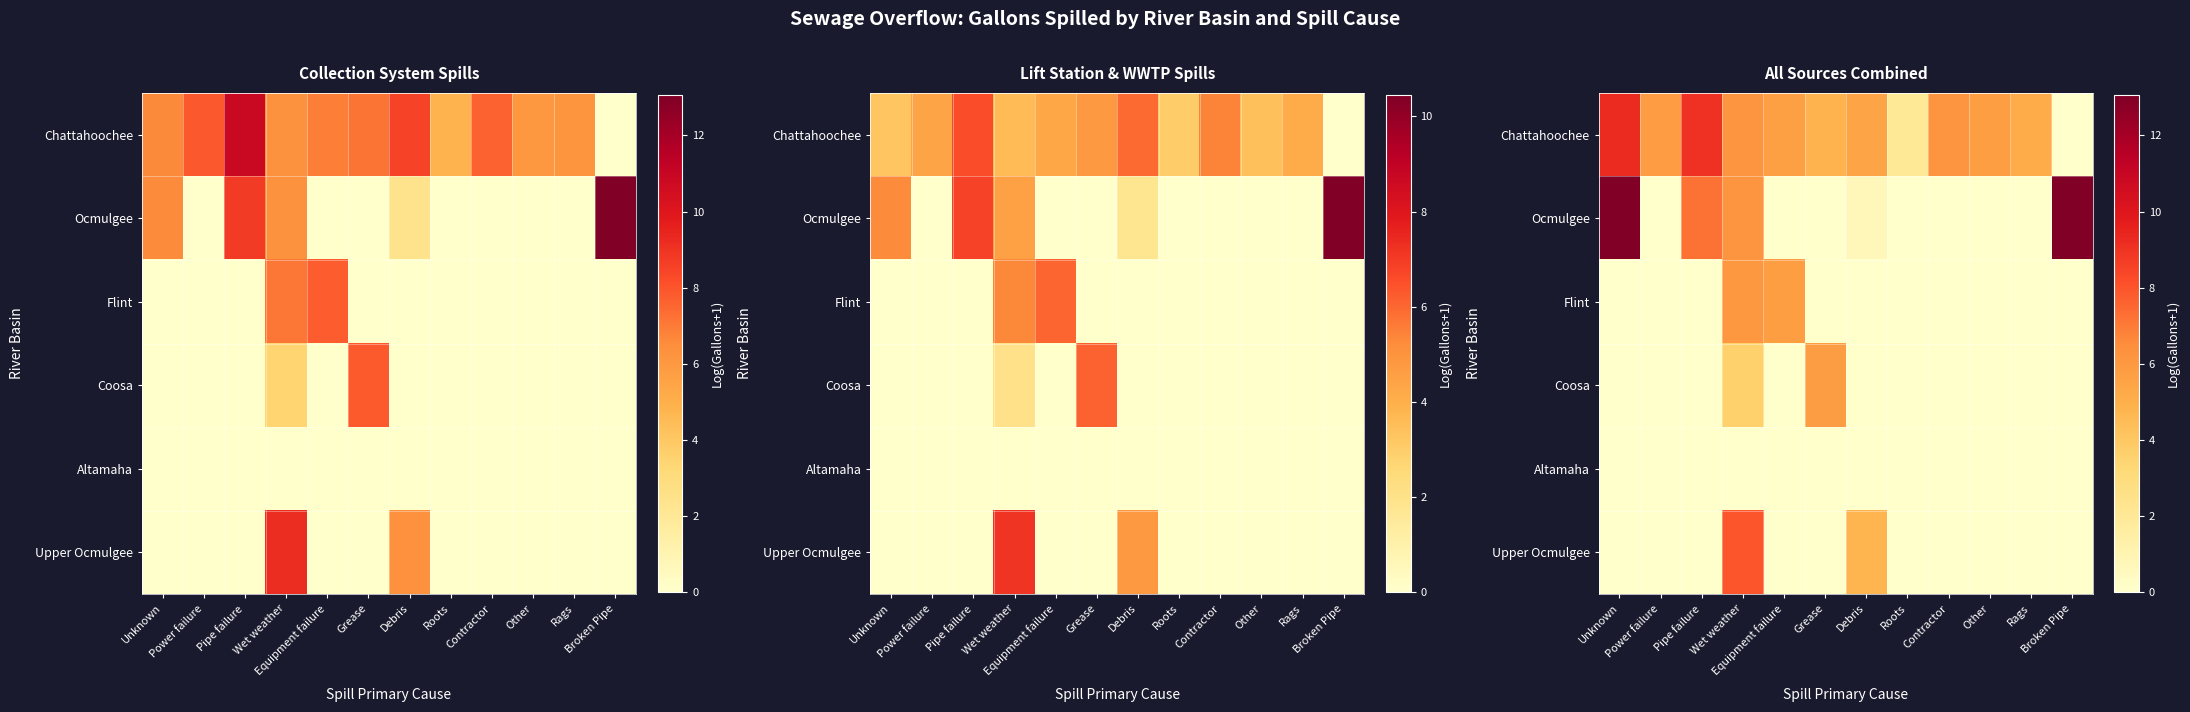

At Grease, list the series in order from largest to smallest.

Coosa, Chattahoochee, Ocmulgee, Flint, Altamaha, Upper Ocmulgee